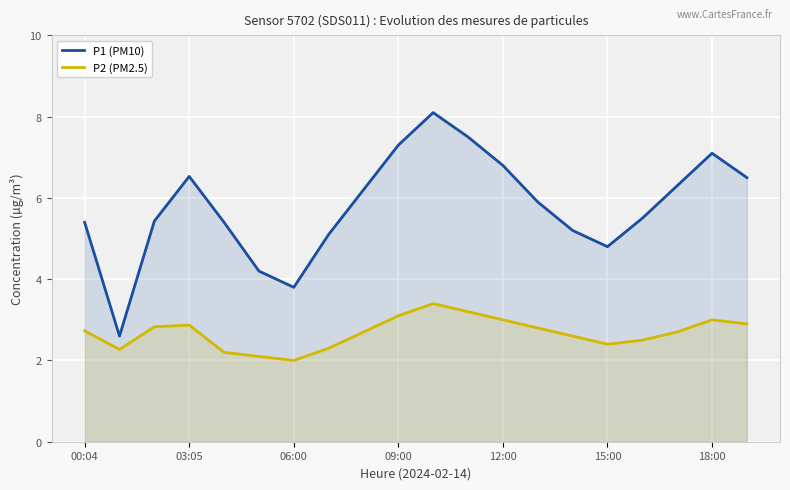

What are all the series names shown in the legend?

P1 (PM10), P2 (PM2.5)